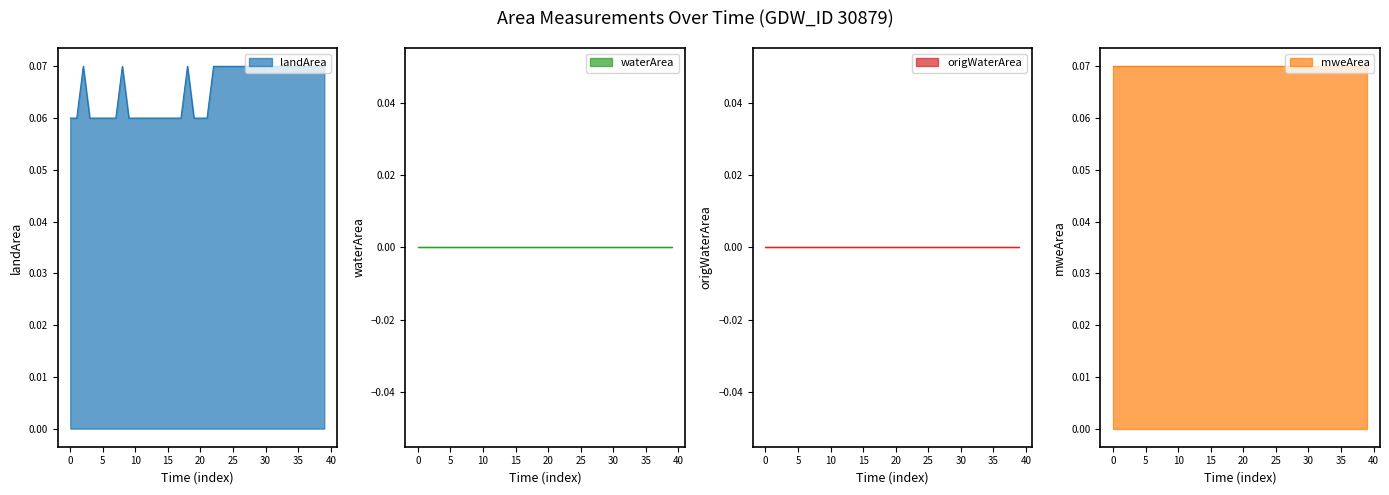

Is the value of waterArea at 2008_05 greater than the value of mweArea at 1995_03?

No